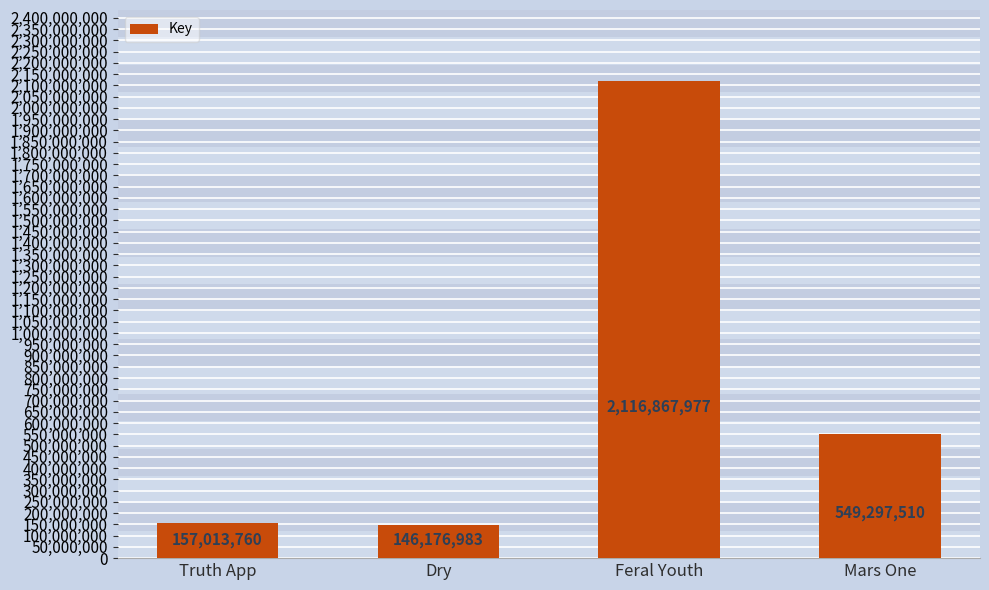

Which label corresponds to the largest value in the chart?

Feral Youth